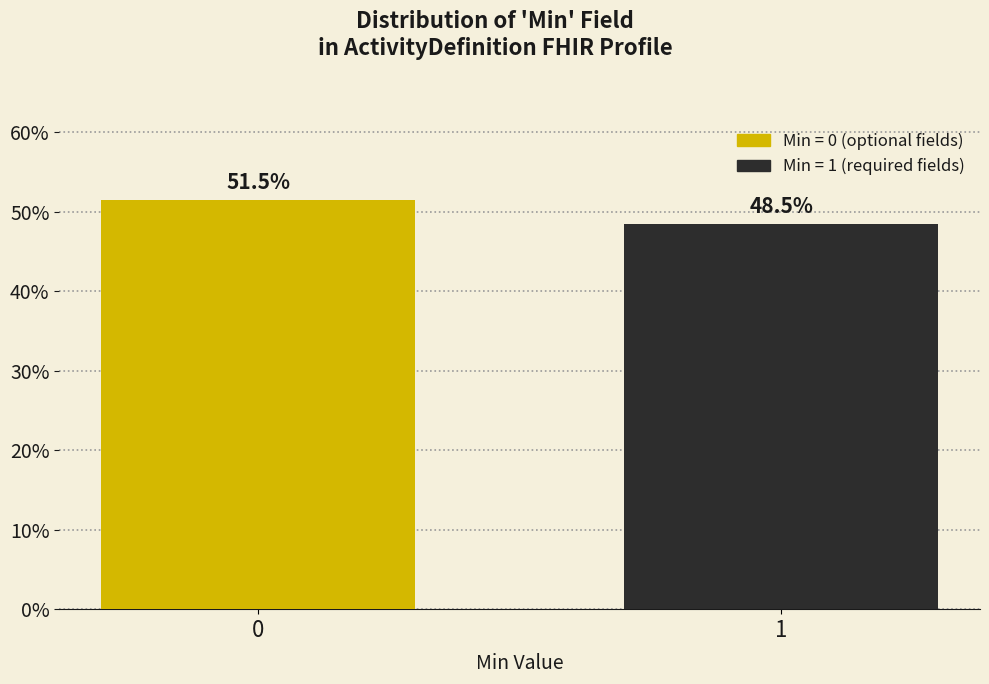

Reading right to left, list all the values displayed in this chart.

1=48.5	0=51.5